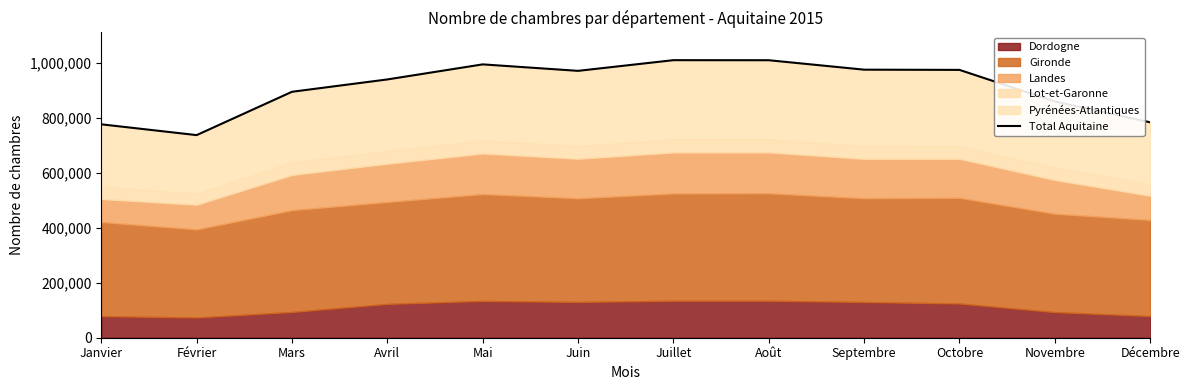

Rank the categories by value from highest to lowest.

Juillet, Août, Mai, Septembre, Octobre, Juin, Avril, Mars, Novembre, Décembre, Janvier, Février